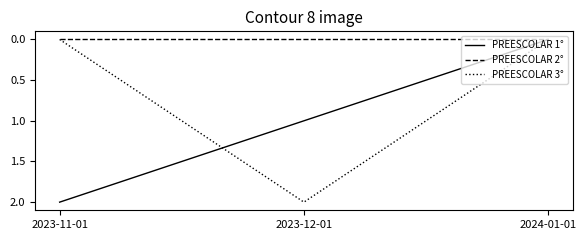

What is the difference between the highest and lowest values at 2023-11-01?

2